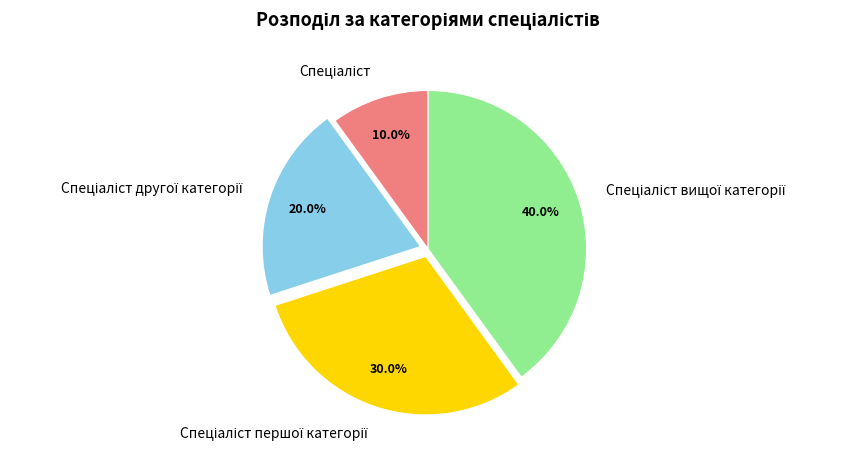

Does any single category account for the majority?

No